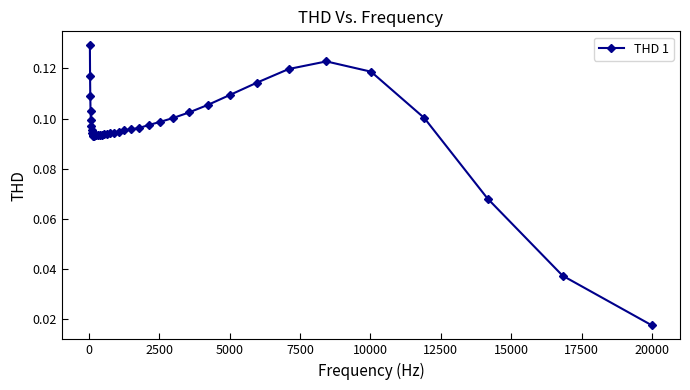

What is the sum of all values?

3.7